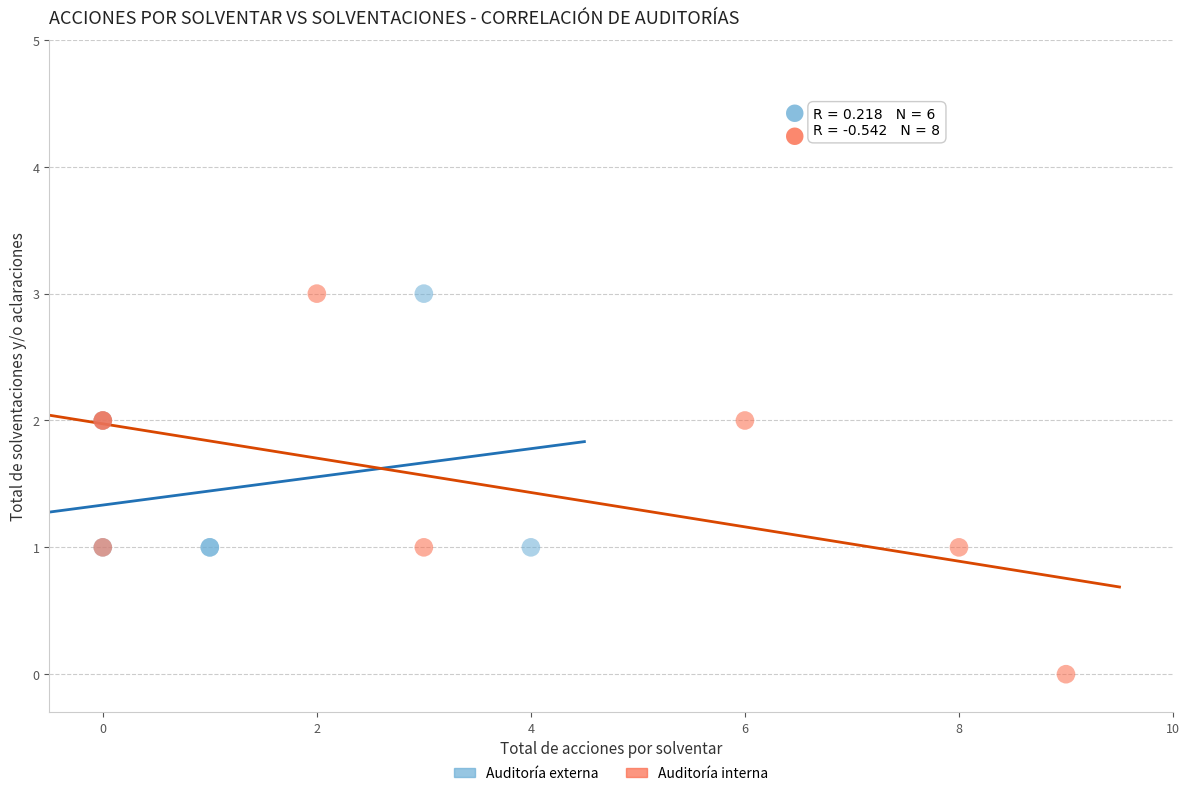

Which series has the largest Y range (max minus min)?

Auditoría interna